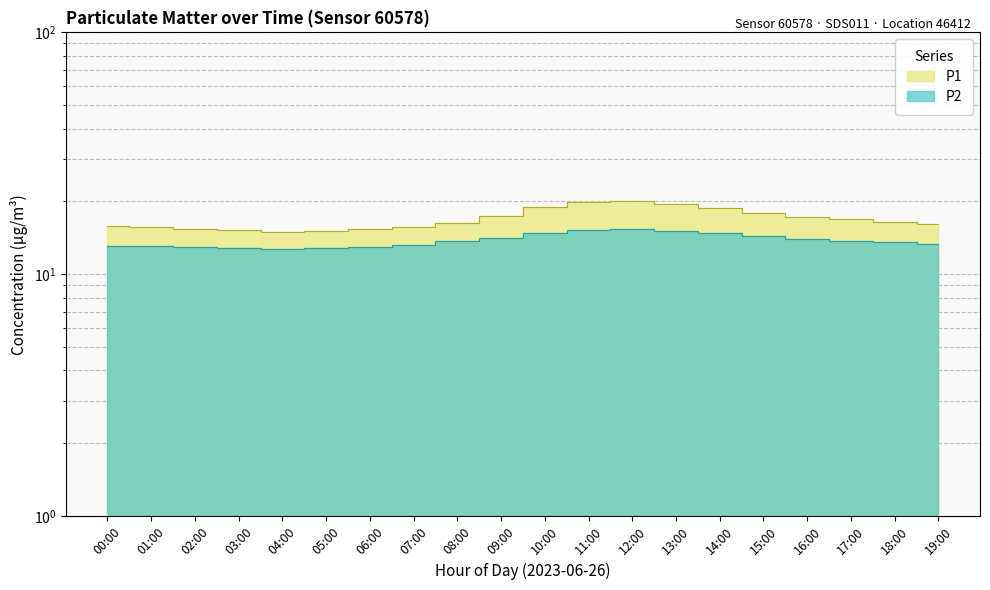

What position from the left is 12:00?

13